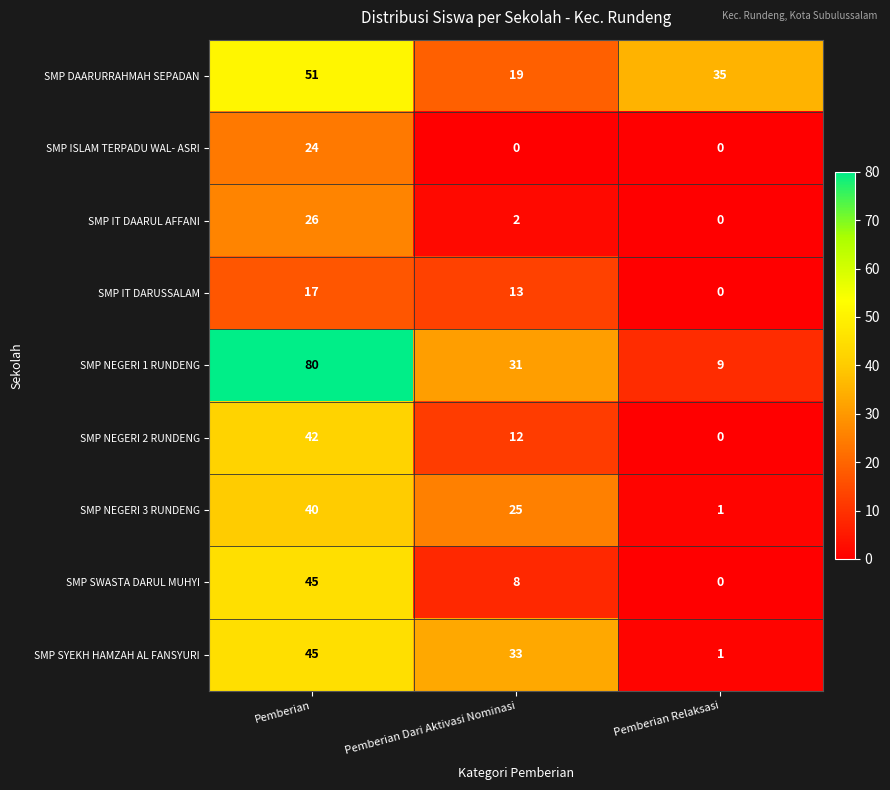

Rank the categories by SMP NEGERI 3 RUNDENG value from highest to lowest.

Pemberian, Pemberian Dari Aktivasi Nominasi, Pemberian Relaksasi